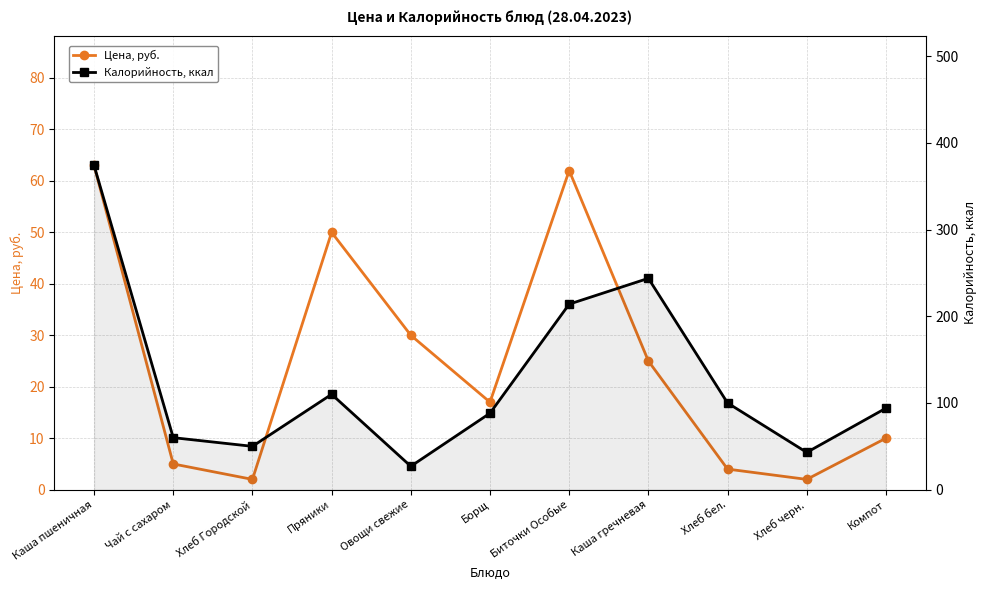

How many values in the Цена, руб. series exceed 17?

5